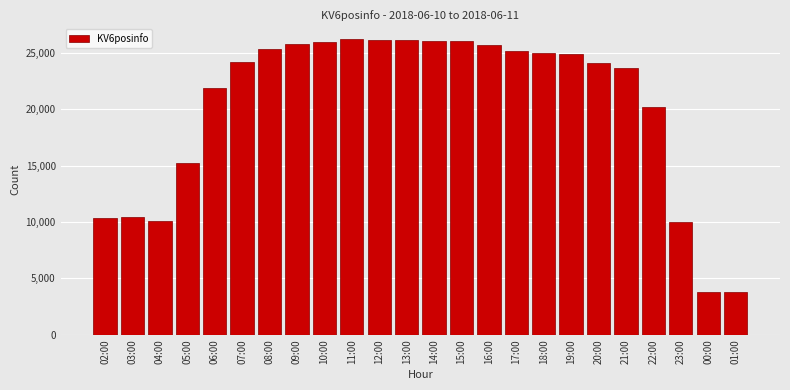

What is the value of the 13th bar from the left?

26104